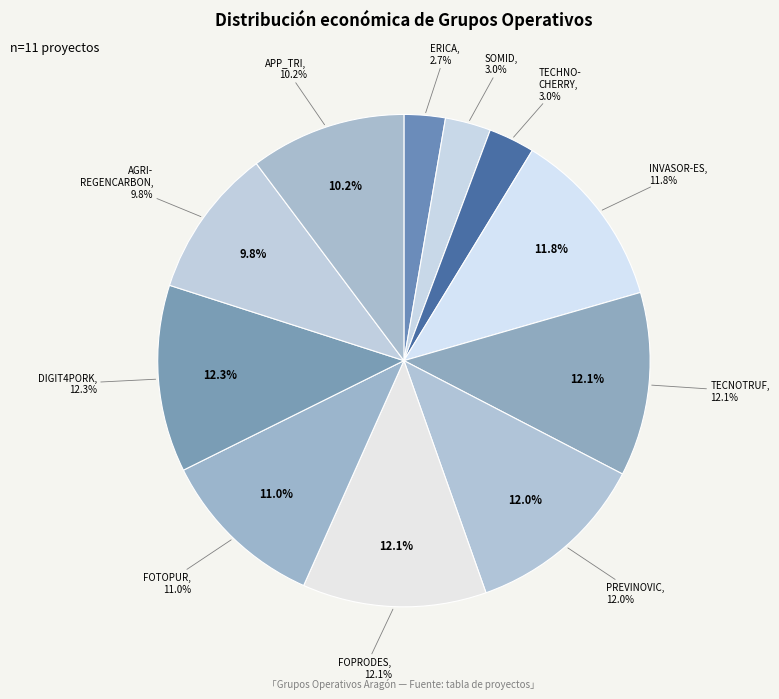

To the nearest percent, what is the difference between the SOMID and FOPRODES slice percentages?

9%